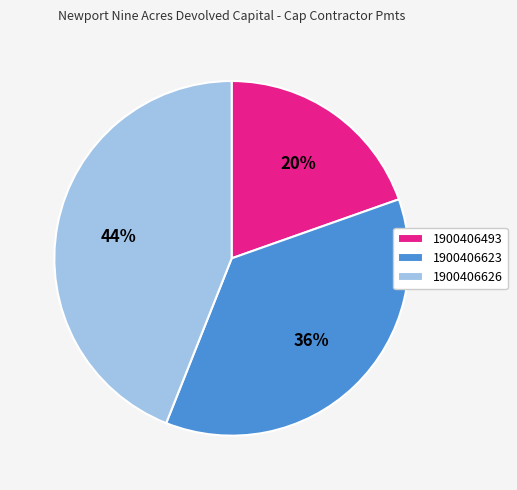

To the nearest percent, what is the average slice percentage?

33%